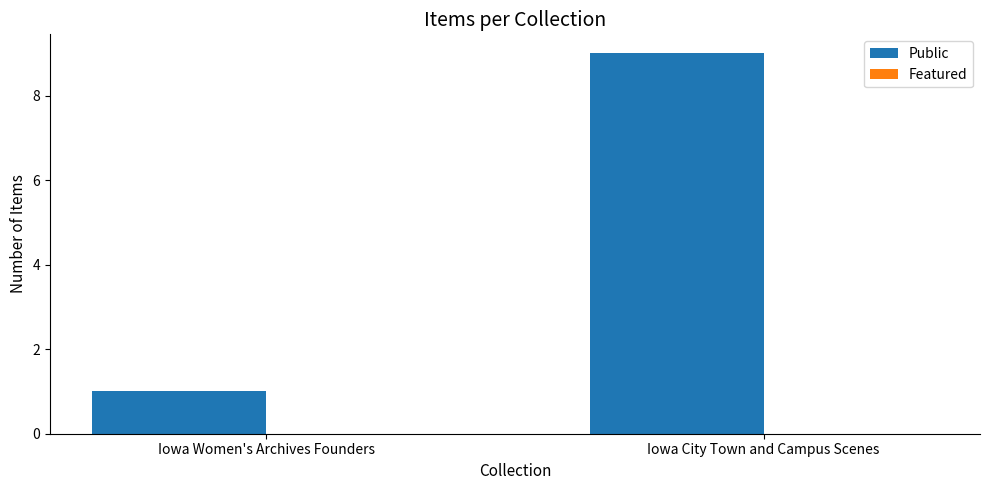

What is the change in value from Iowa Women's Archives Founders to Iowa City Town and Campus Scenes?

+8